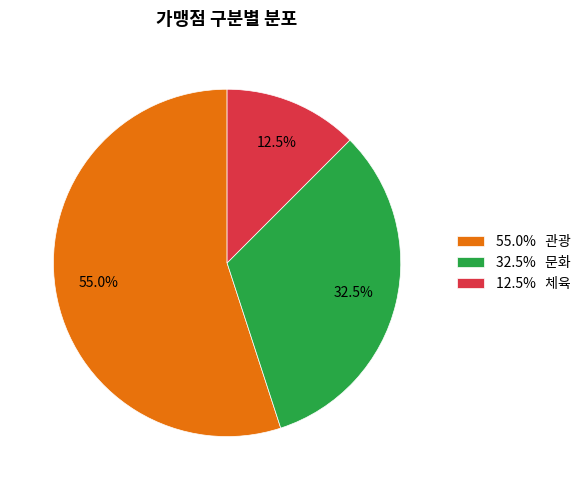

Which has a higher value, 55.0% 관광 or 32.5% 문화?

55.0% 관광